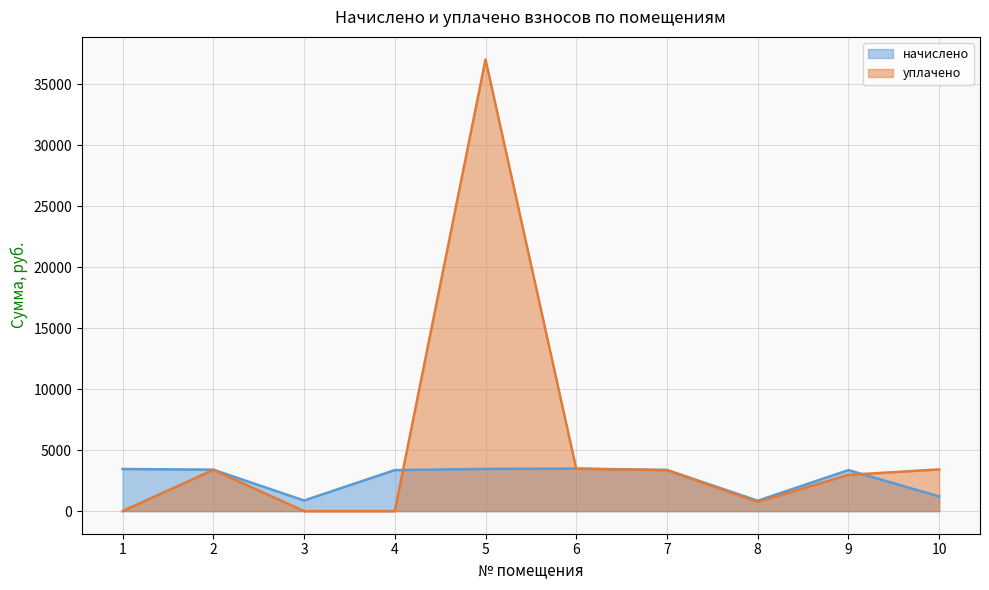

Where is the first local minimum for уплачено?

8